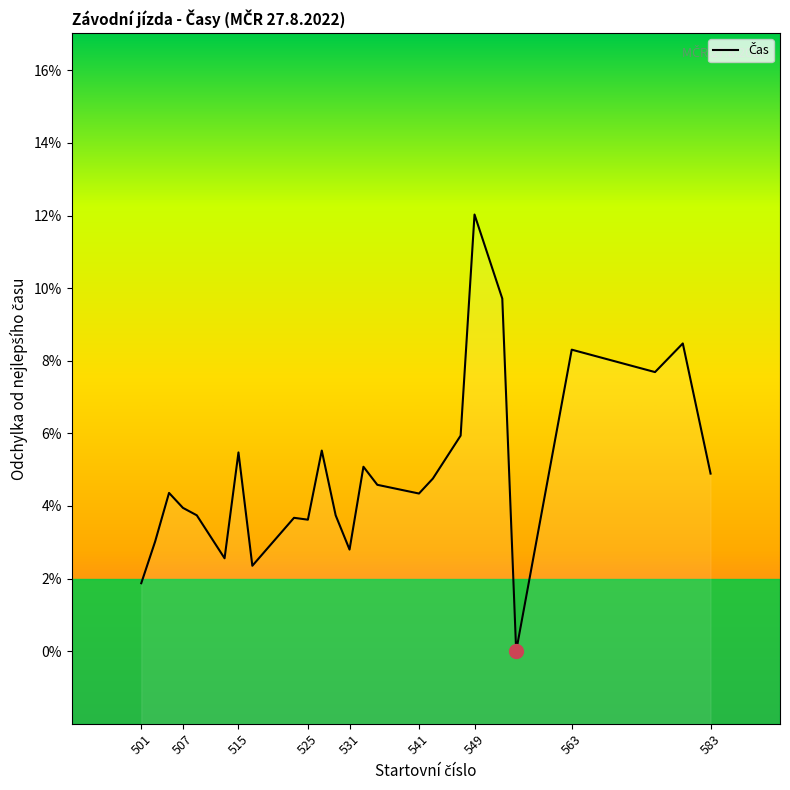

What is the difference between the second highest and minimum values?

9.7